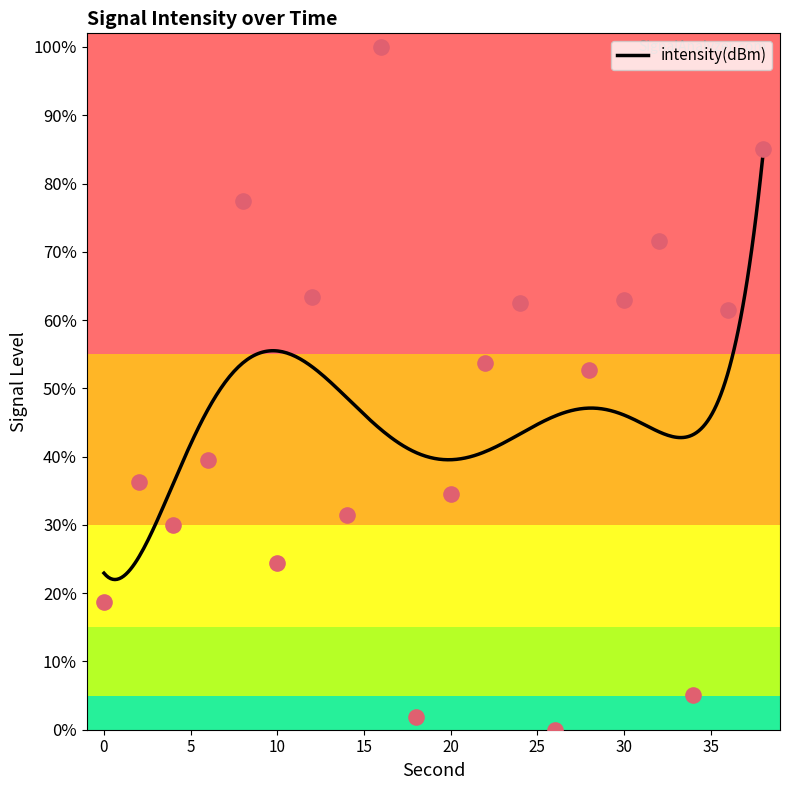

What is the change in value from 16 to 34?

-94.9